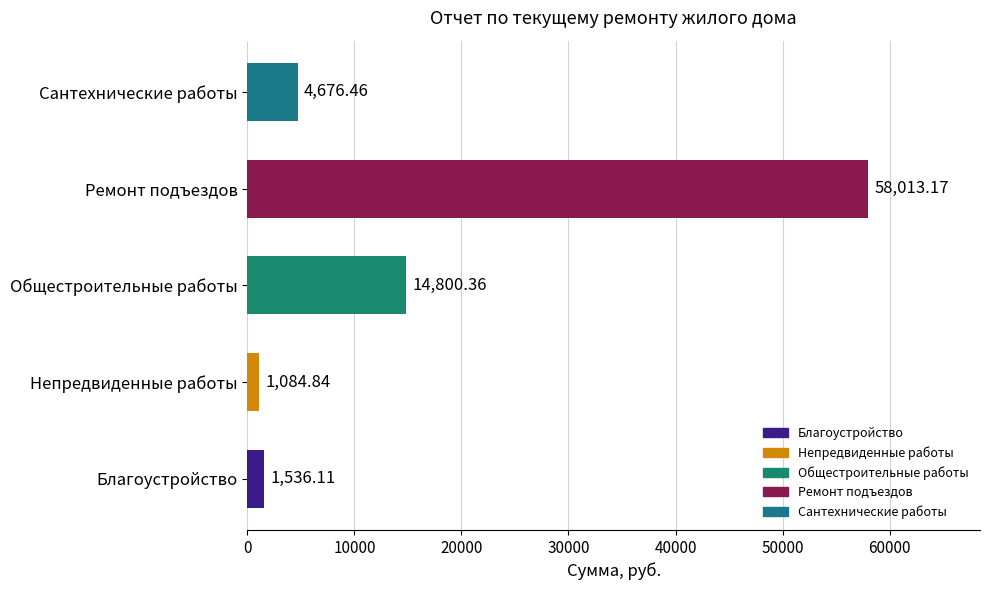

How many bars are there in total?

5